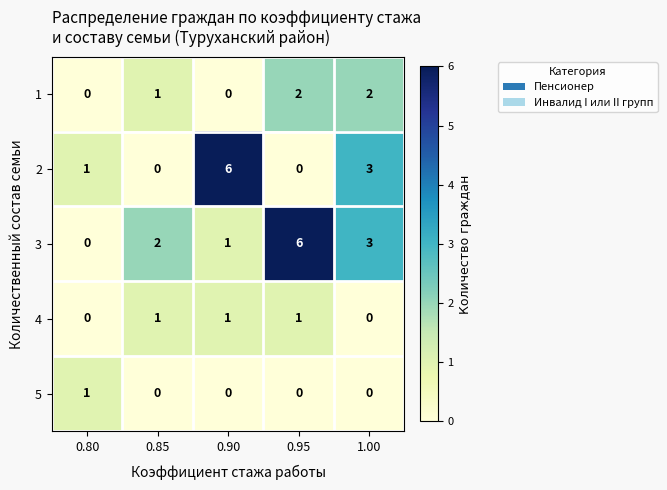

The value of 2 at 0.90 is 6. True or false?

True